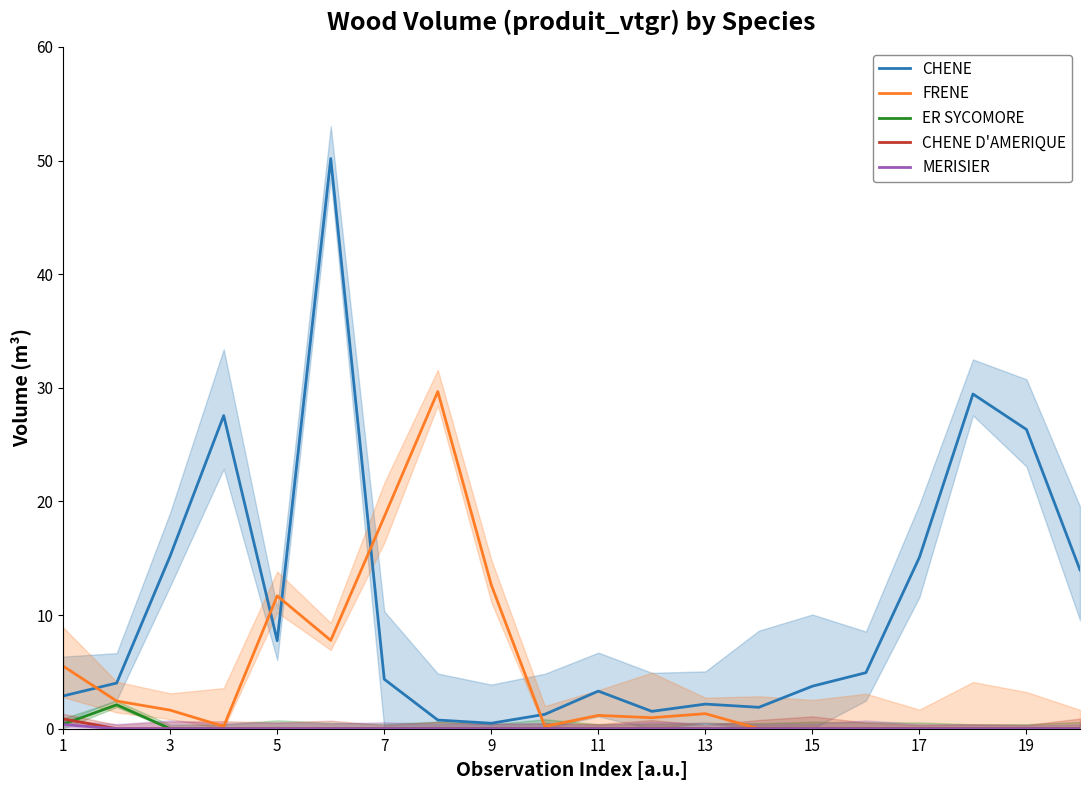

Is it true that CHENE D'AMERIQUE equals 0.0 at 17?

True